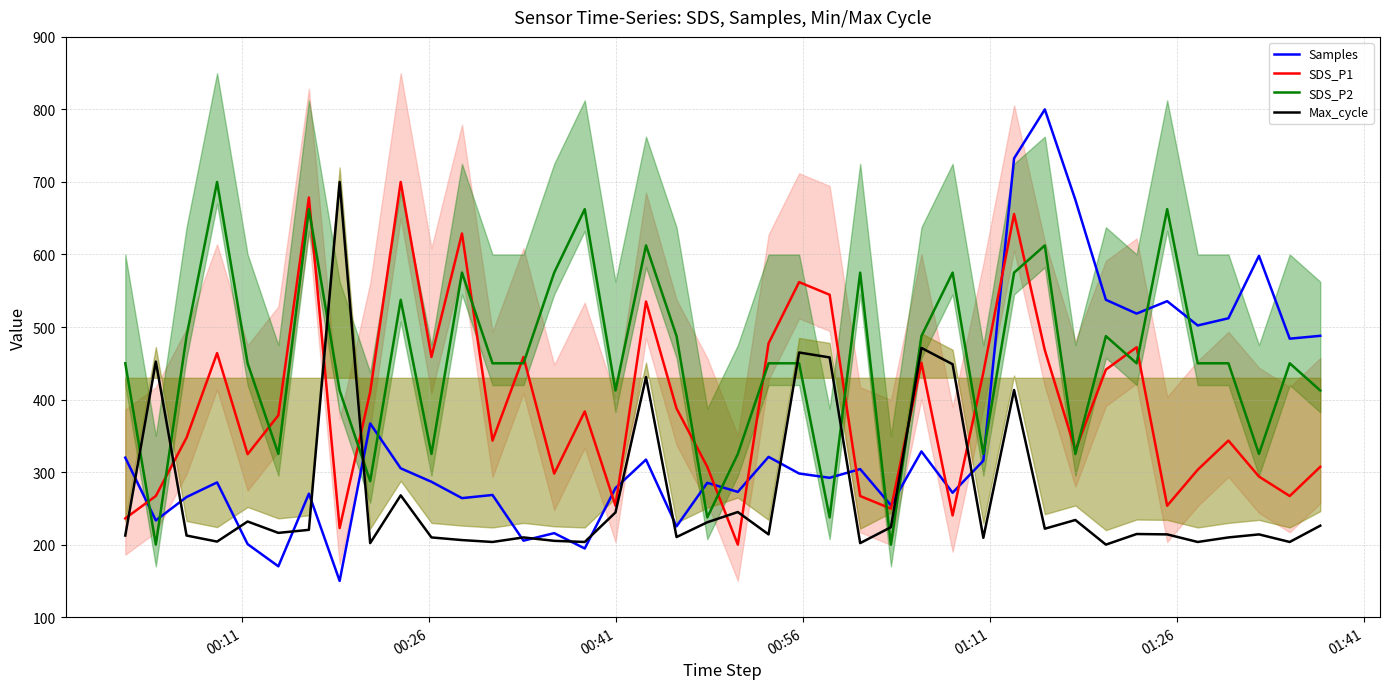

What is the minimum value for Samples?

150.0